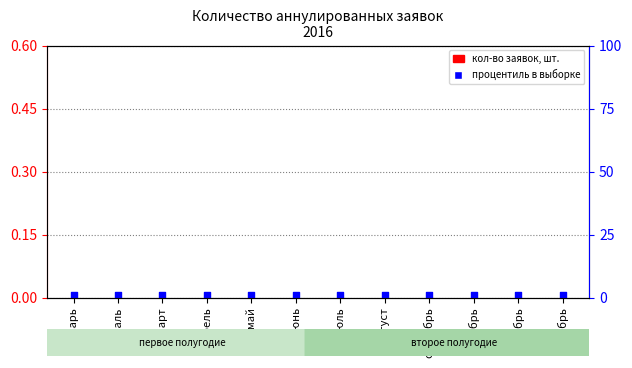

Which series contains the highest Y value?

процентиль в выборке